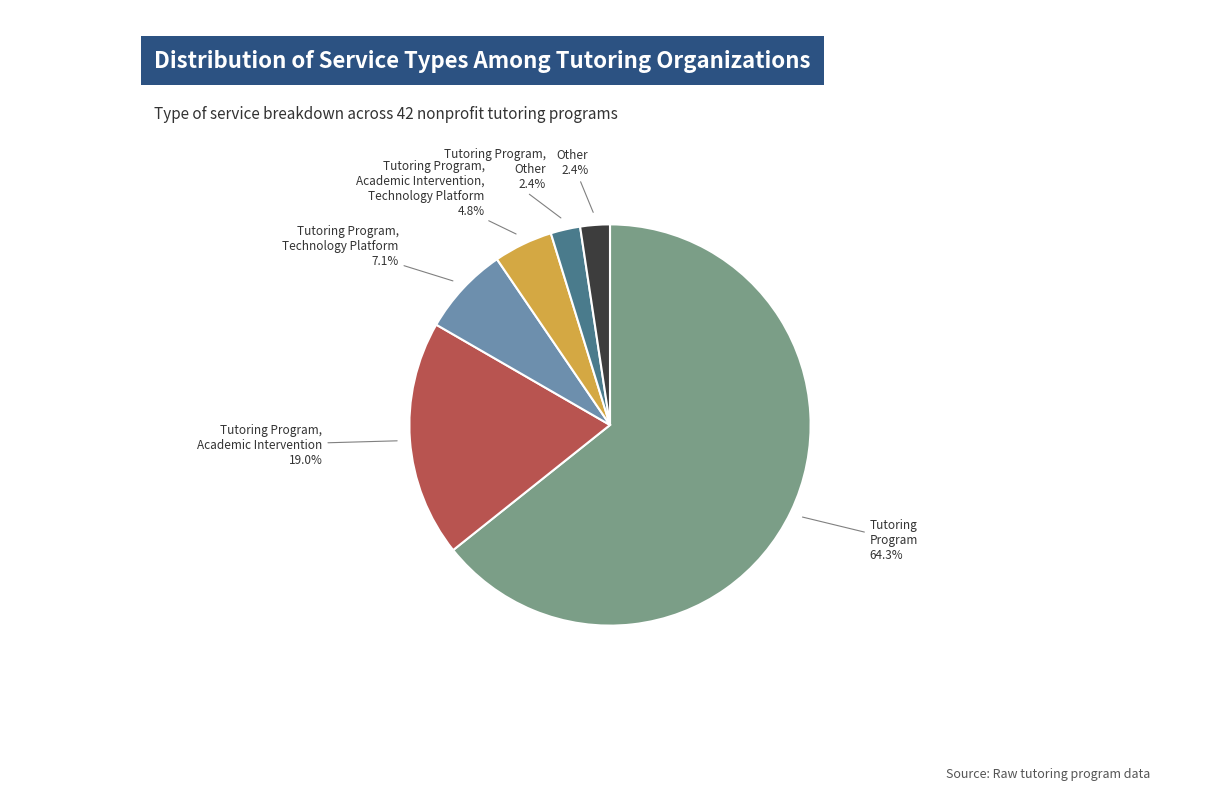

Does any single category account for the majority?

Yes